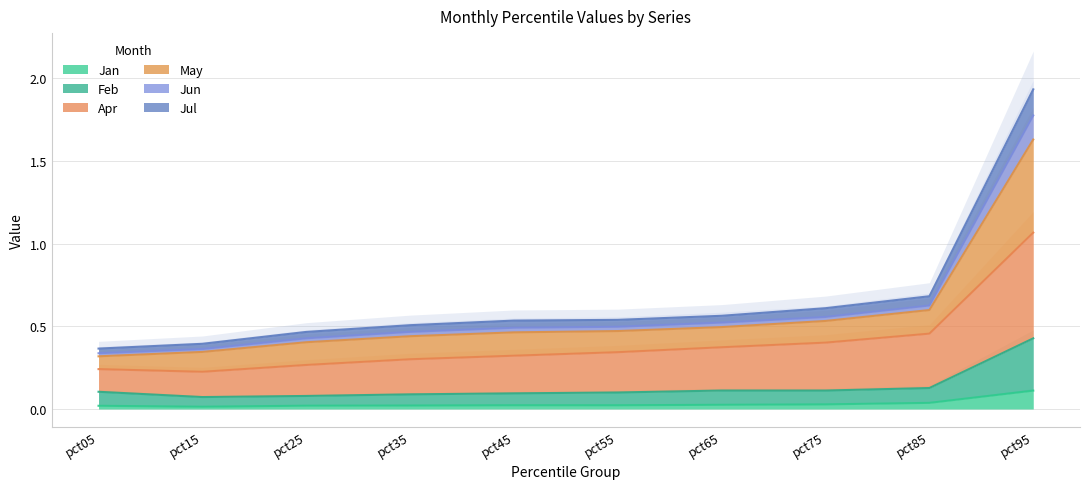

The Jan series shows 0.0 at pct25. True or false?

True